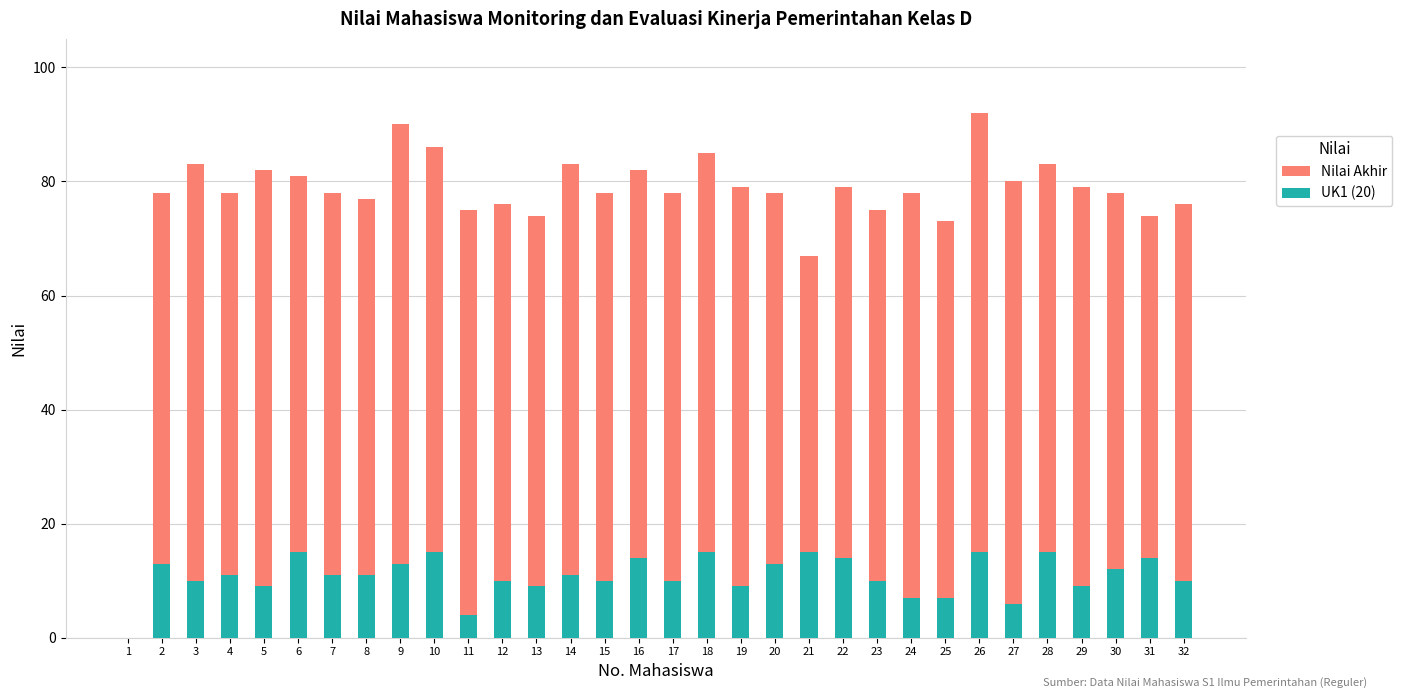

What is the sum of the UK1 (20) values at 6 and 4?

26